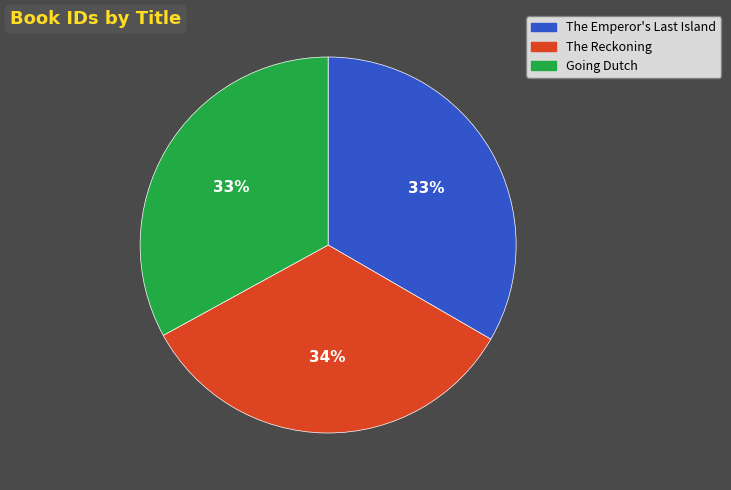

To the nearest percent, what portion does Going Dutch represent?

33%